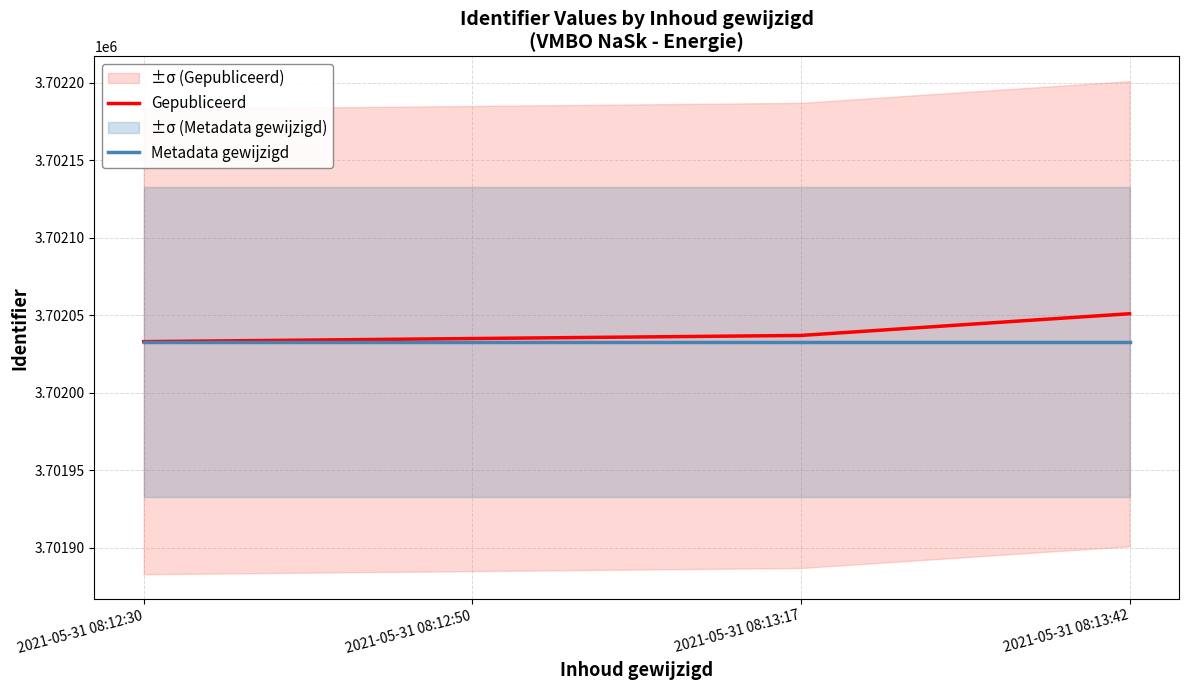

What is the lowest value of the Metadata gewijzigd series?

3702033